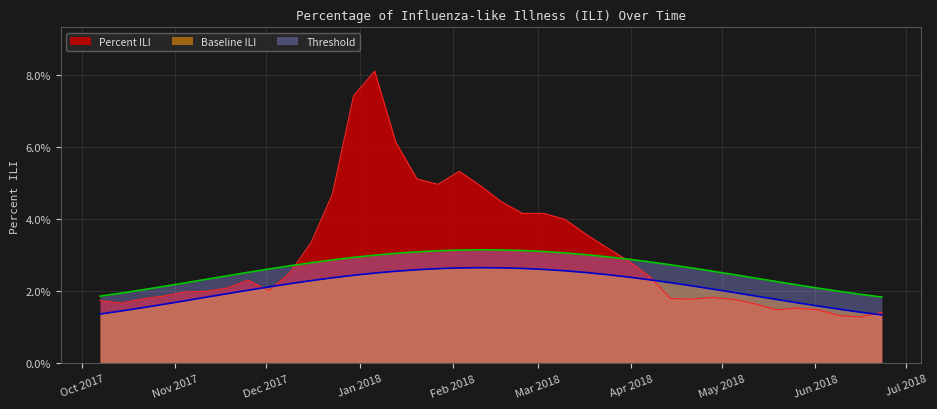

Is the value of Baseline ILI at 2017-11-04 greater than the value of Threshold at 2018-06-09?

No